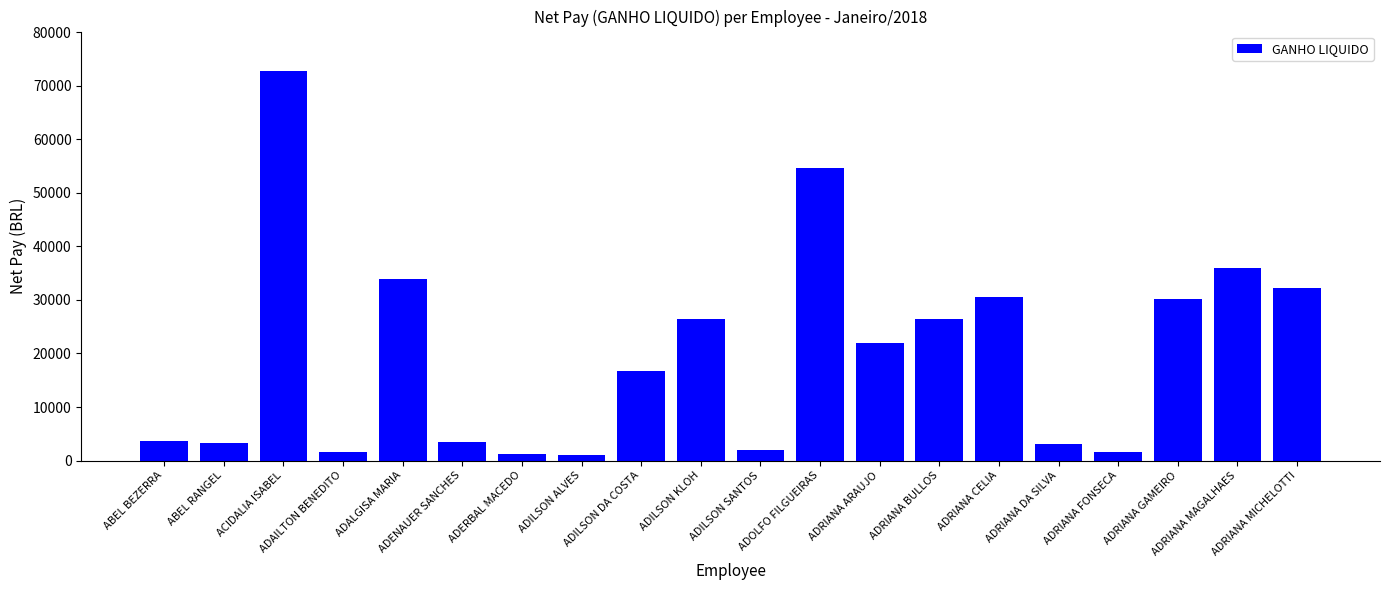

What is the average value?

20146.8